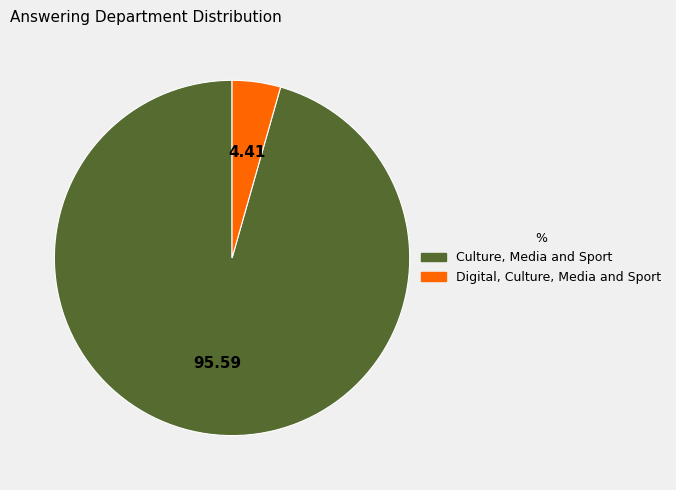

Between Culture, Media and Sport and Digital, Culture, Media and Sport, which is larger?

Culture, Media and Sport